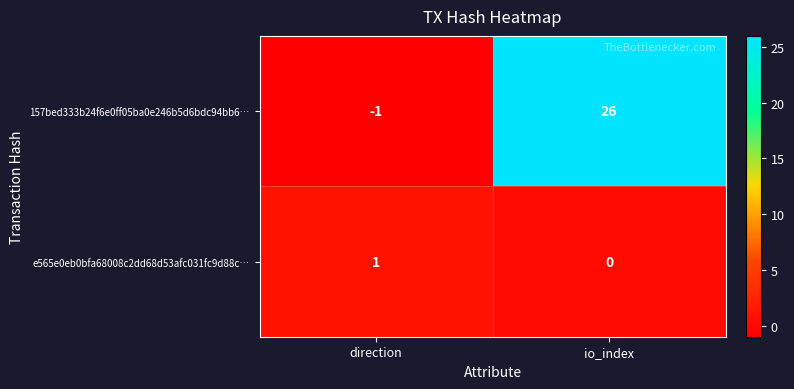

Which series changed the most between direction and io_index?

157bed333b24f6e0ff05ba0e246b5d6bdc94bb6…